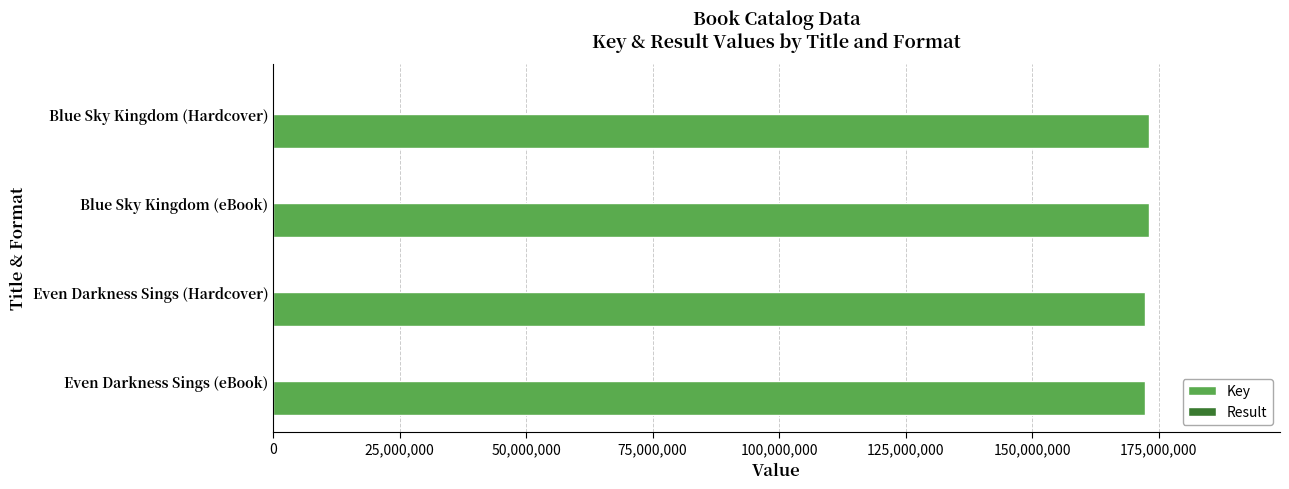

True or false: Key has a value of 70430924 at Even Darkness Sings (eBook).

False